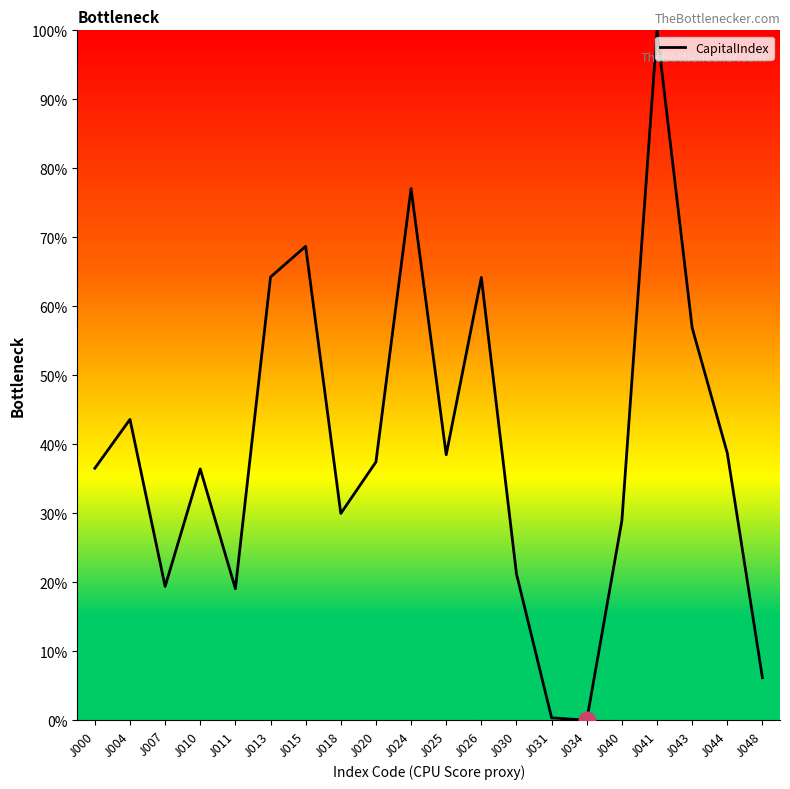

Count the number of categories in the chart.

20